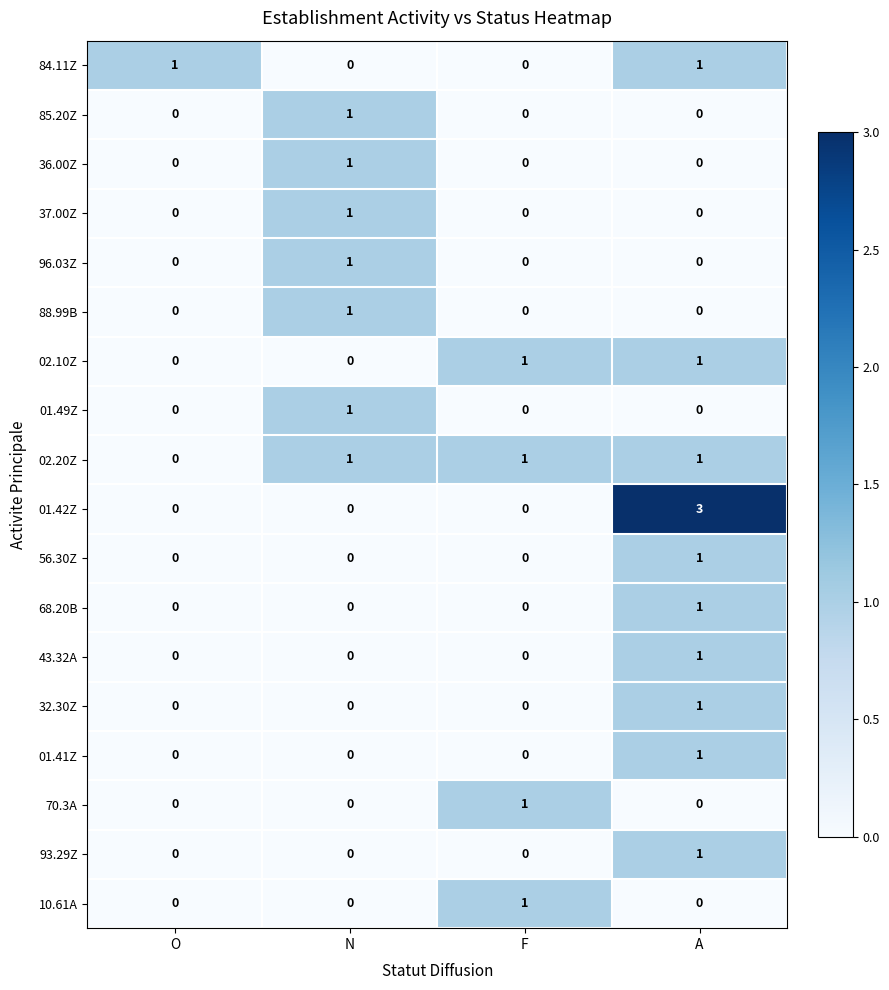

The 43.32A series shows 0 at O. True or false?

True